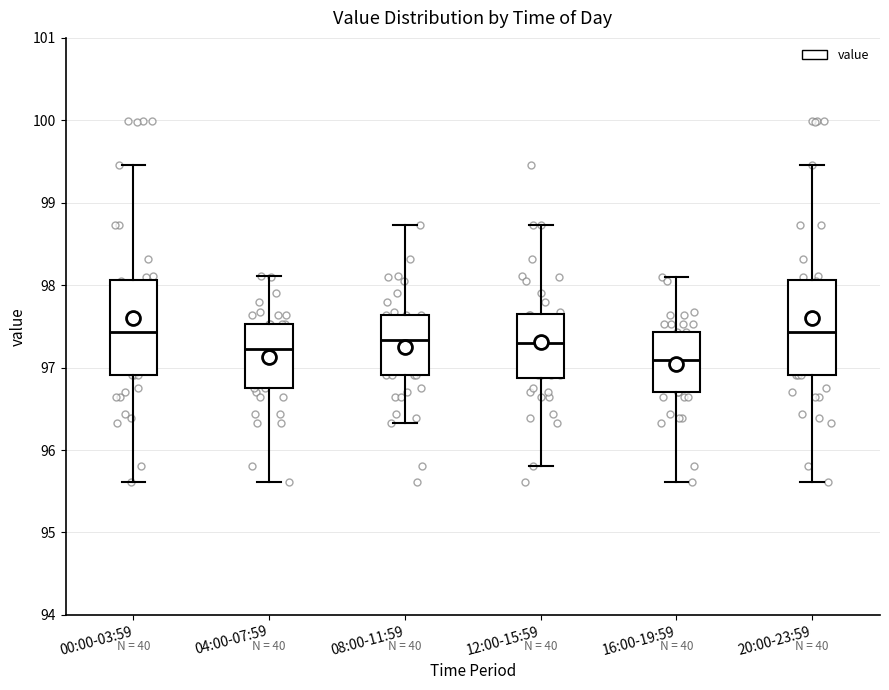

Where is the upper edge of the box for 04:00-07:59 on the y-axis? The values are not printed on the chart, so give them approximately, as read against the axis.

97.5